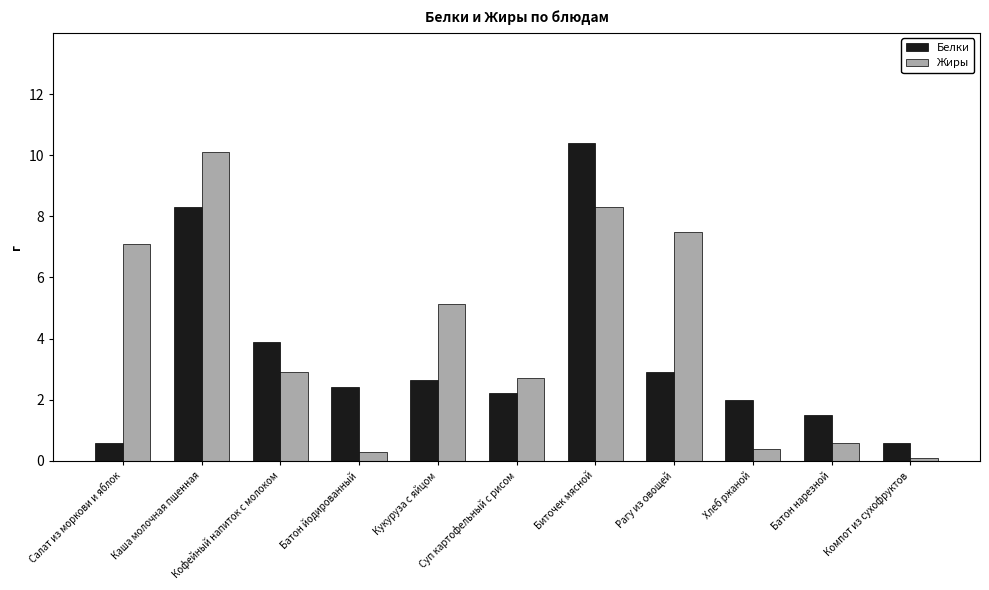

What is the sum of the Жиры values at Компот из сухофруктов and Батон нарезной?

0.7